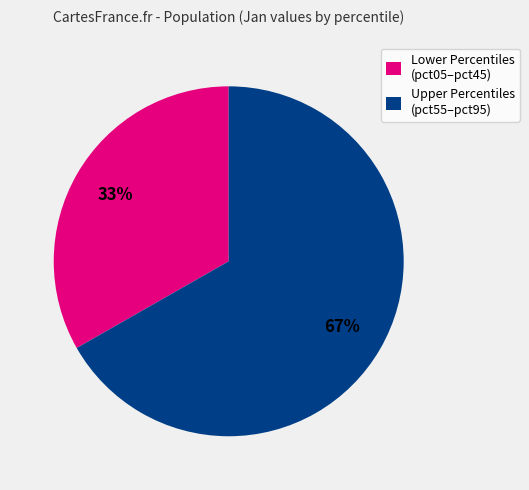

To the nearest percent, what is the combined percentage of Upper Percentiles (pct55–pct95) and Lower Percentiles (pct05–pct45)?

100%